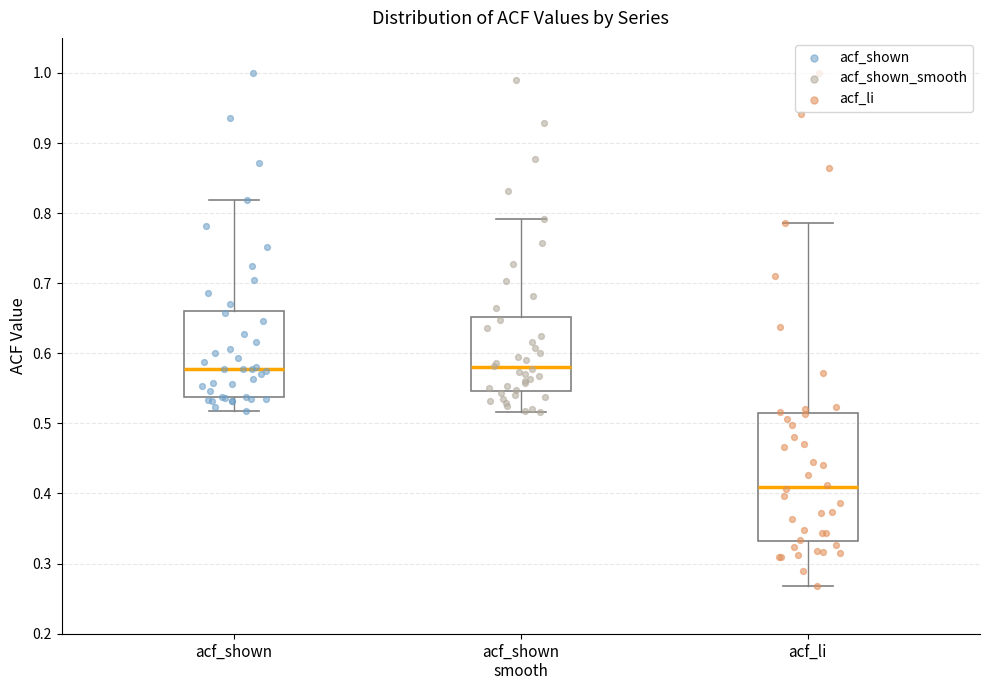

Reading left to right, transcribe this box plot: for each box, give where its median line is, the range the box spans, and where its two whiskers end, as read against the y-axis. The values are not printed on the chart, so give them approximately, as read against the axis.

acf_shown: median 0.58, box 0.54 to 0.66, whiskers 0.52 to 0.82
acf_shown smooth: median 0.58, box 0.55 to 0.65, whiskers 0.52 to 0.79
acf_li: median 0.41, box 0.33 to 0.51, whiskers 0.27 to 0.79